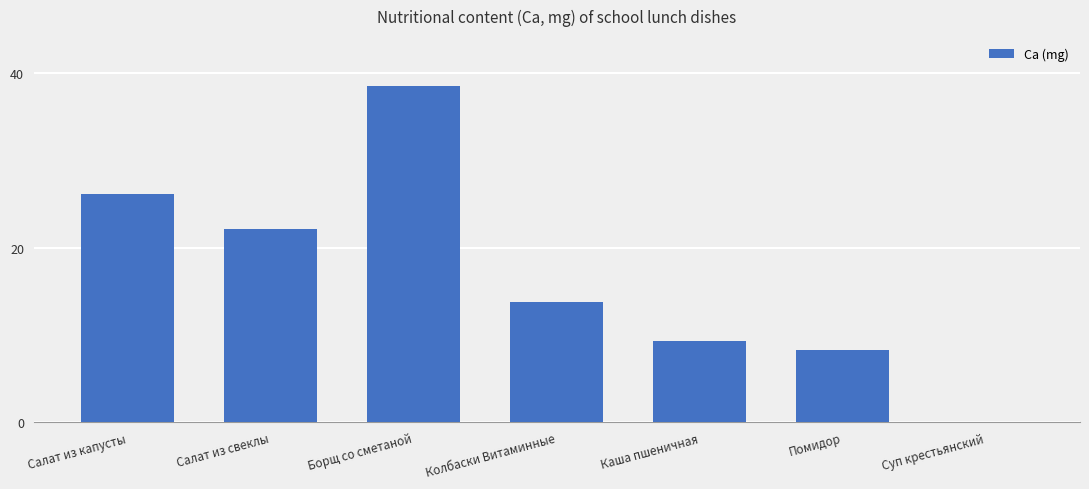

Reading left to right, what are all the values shown in this chart?

Салат из капусты=26.1	Салат из свеклы=22.2	Борщ со сметаной=38.5	Колбаски Витаминные=13.8	Каша пшеничная=9.3	Помидор=8.2	Суп крестьянский=0.0